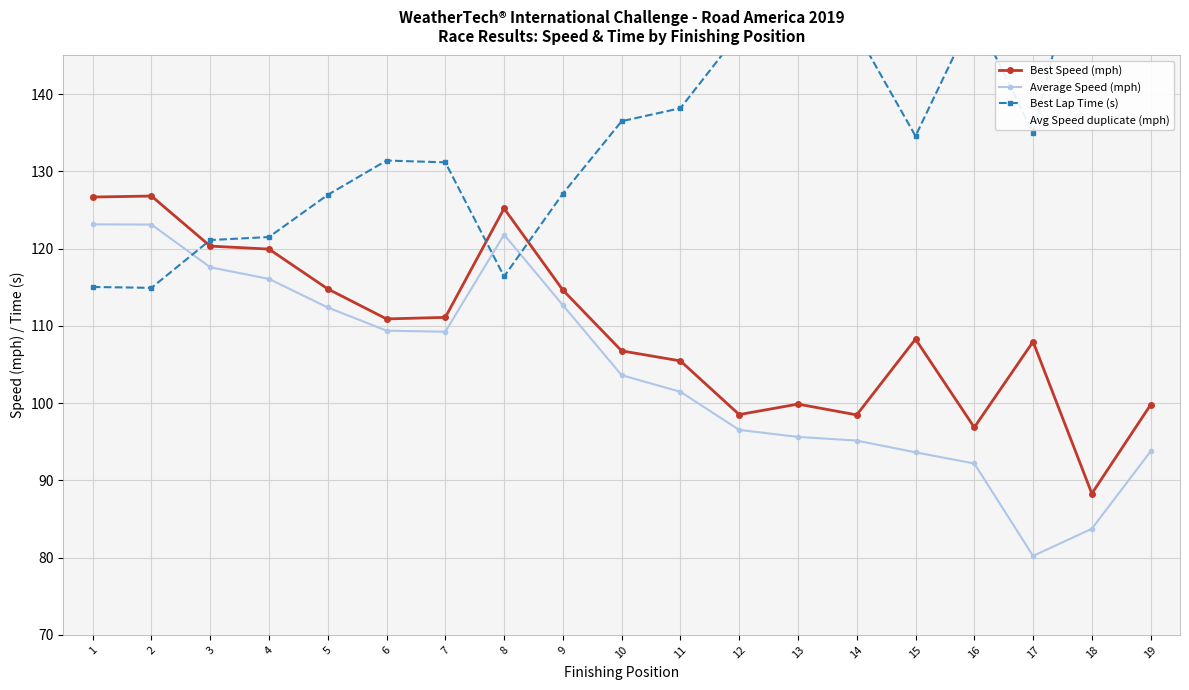

Which label corresponds to the smallest value in the chart?

17